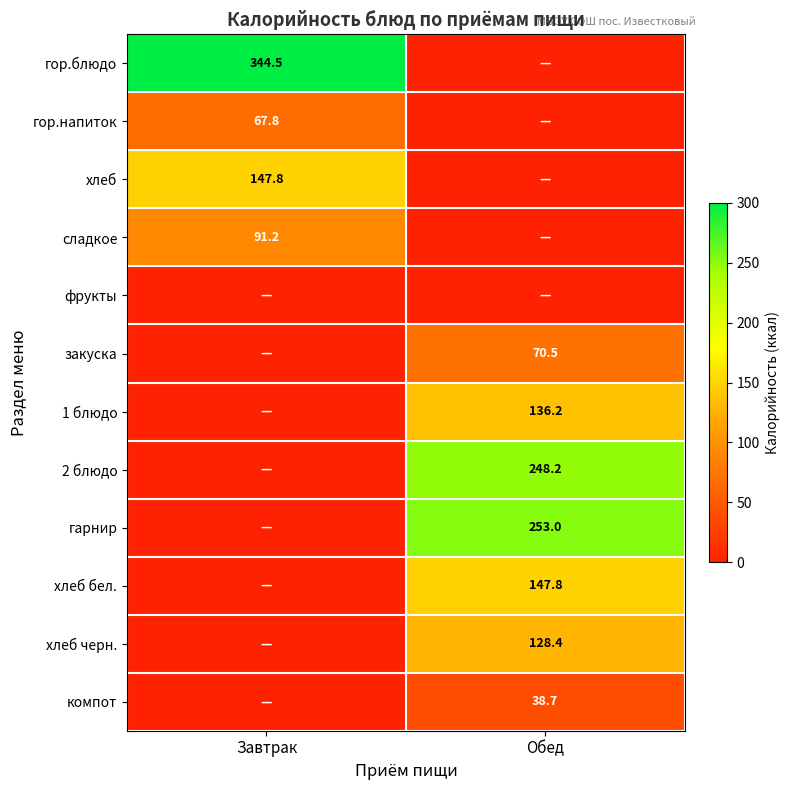

The 1 блюдо series shows 216.2 at Обед. True or false?

False